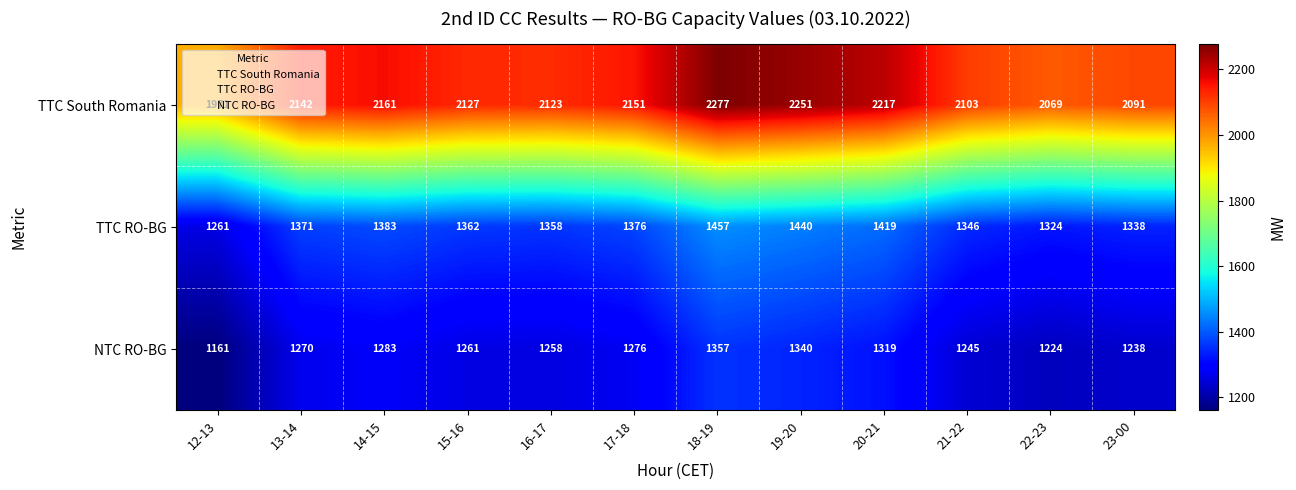

List the series in order of their peak value, lowest first.

NTC RO-BG, TTC RO-BG, TTC South Romania